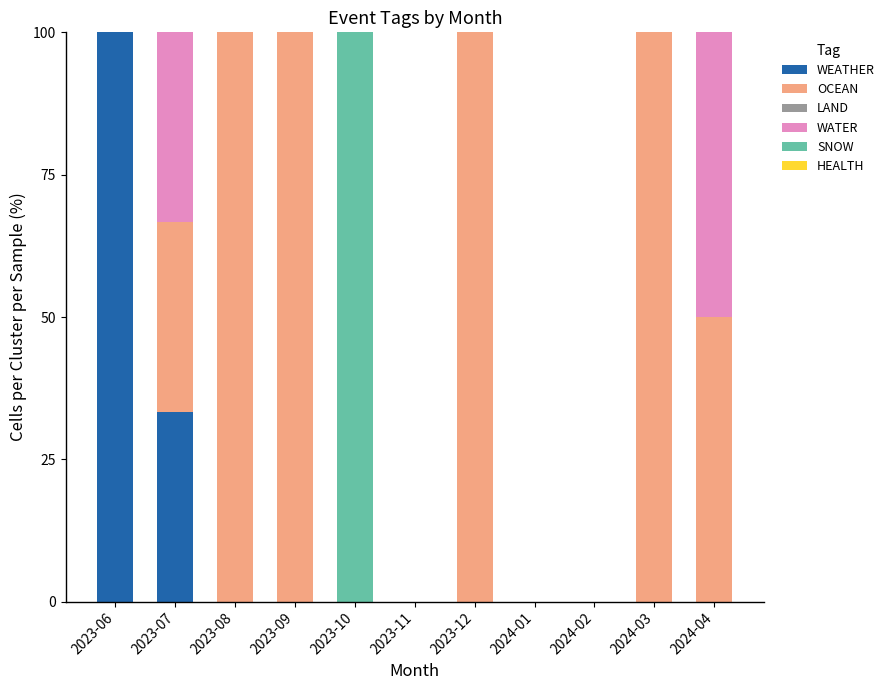

What is the highest value of the WEATHER series?

100.0